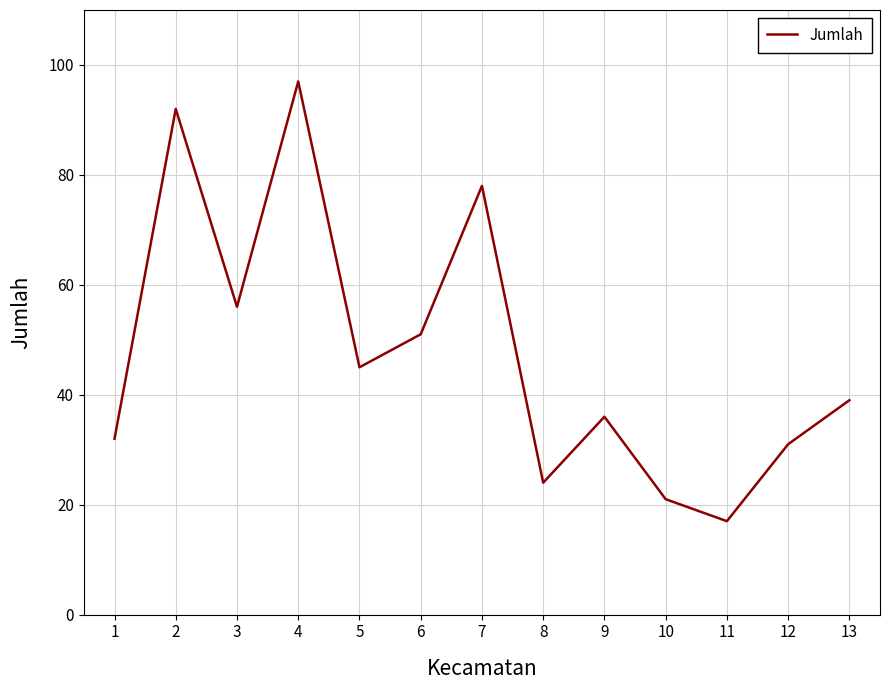

List the labels in order of value, smallest first.

11, 10, 8, 12, 1, 9, 13, 5, 6, 3, 7, 2, 4